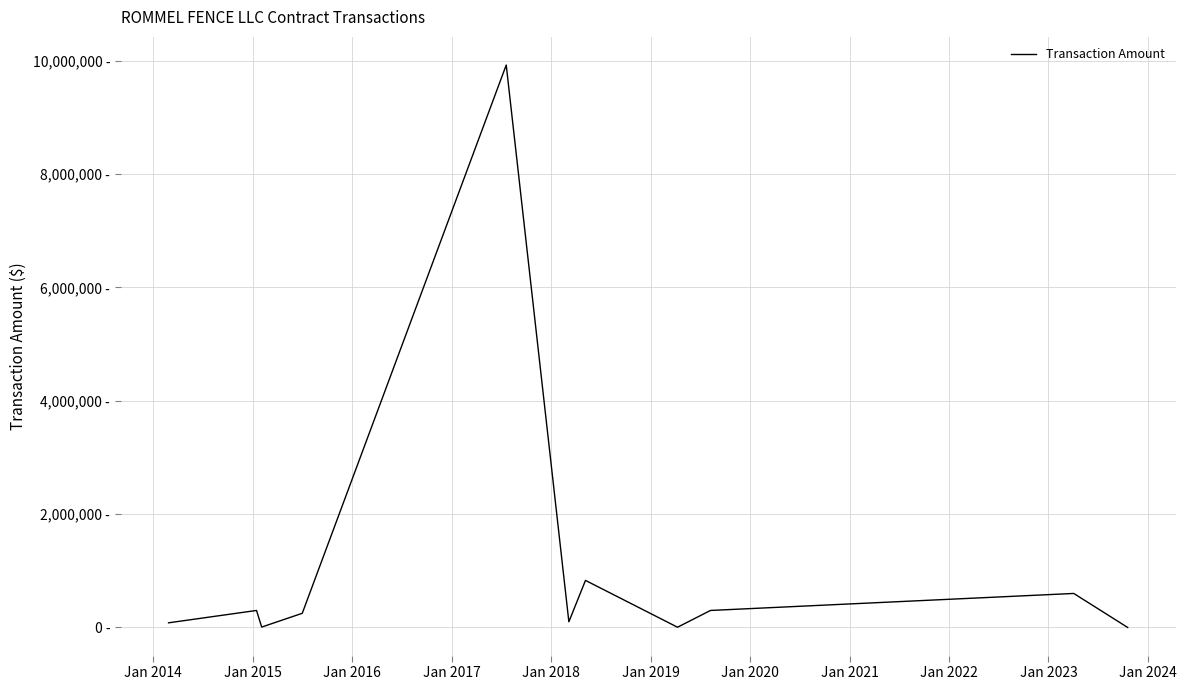

Does the chart display data point markers on the line(s)?

No